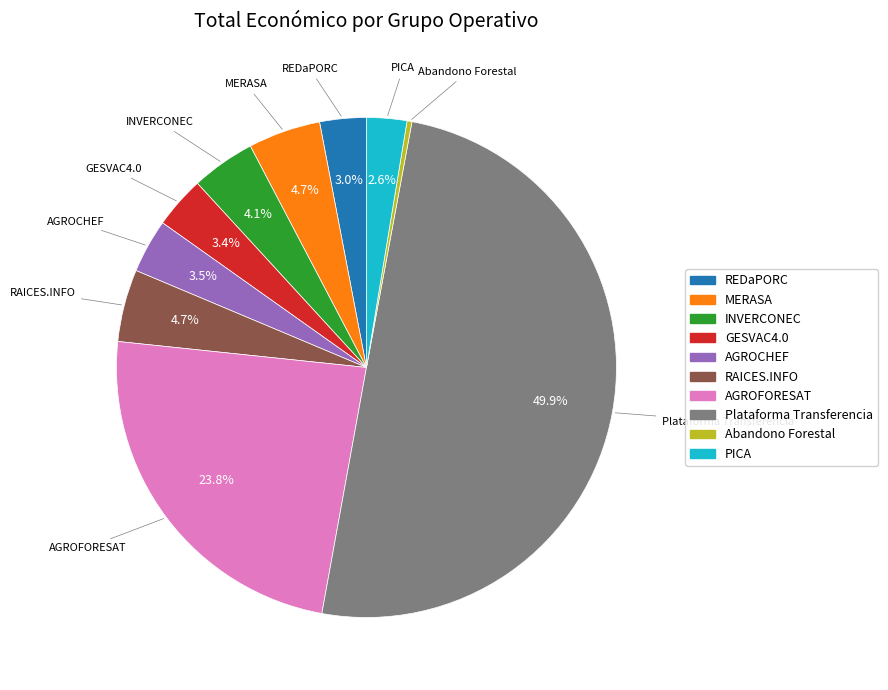

What percentage is the REDaPORC slice, to the nearest percent?

3%